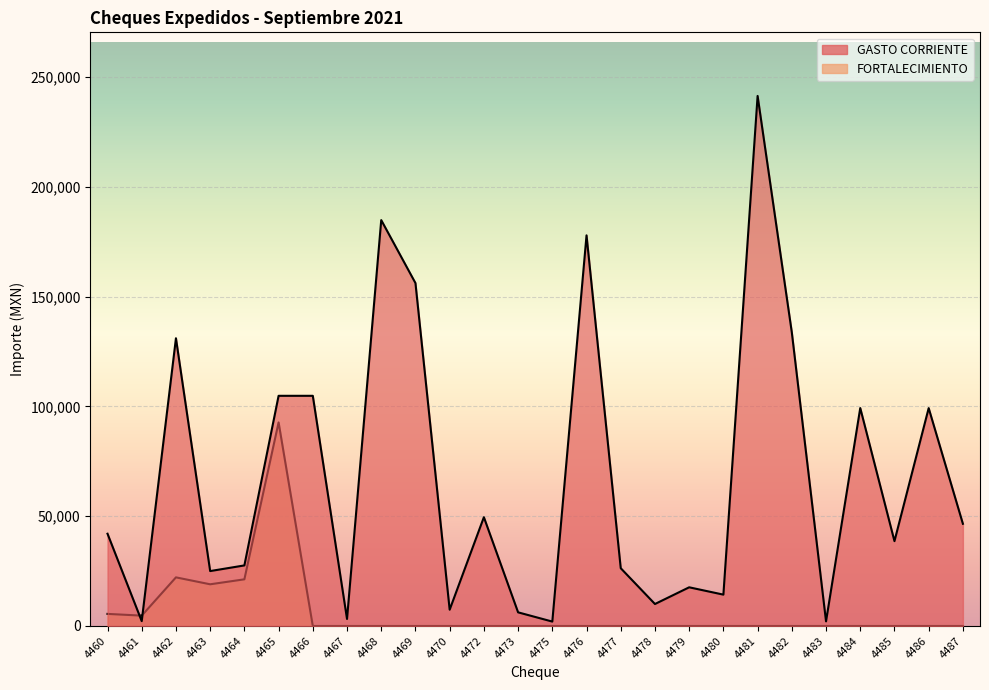

Rank the series by their maximum value, from highest to lowest.

GASTO CORRIENTE, FORTALECIMIENTO